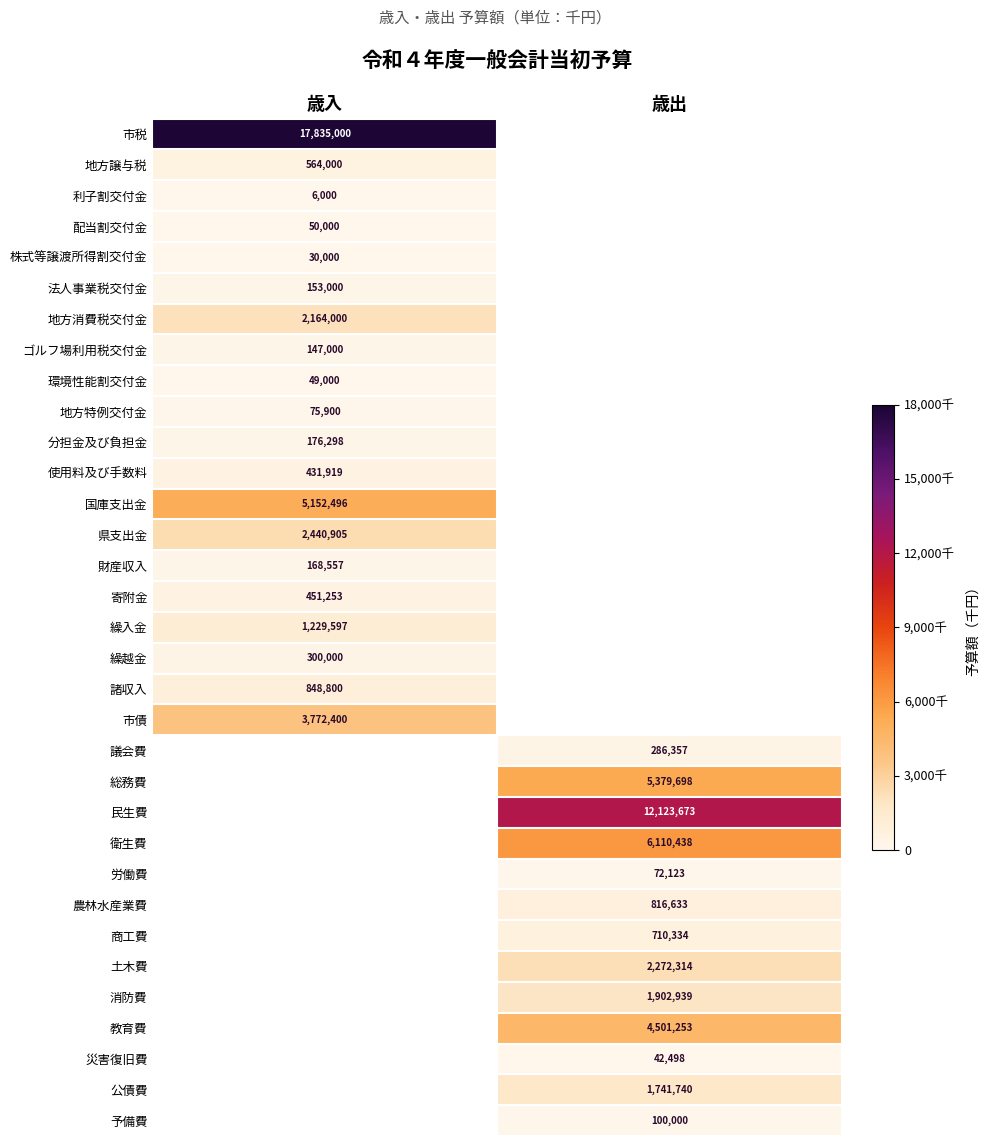

At which category does the chart reach its peak across all series?

歳入